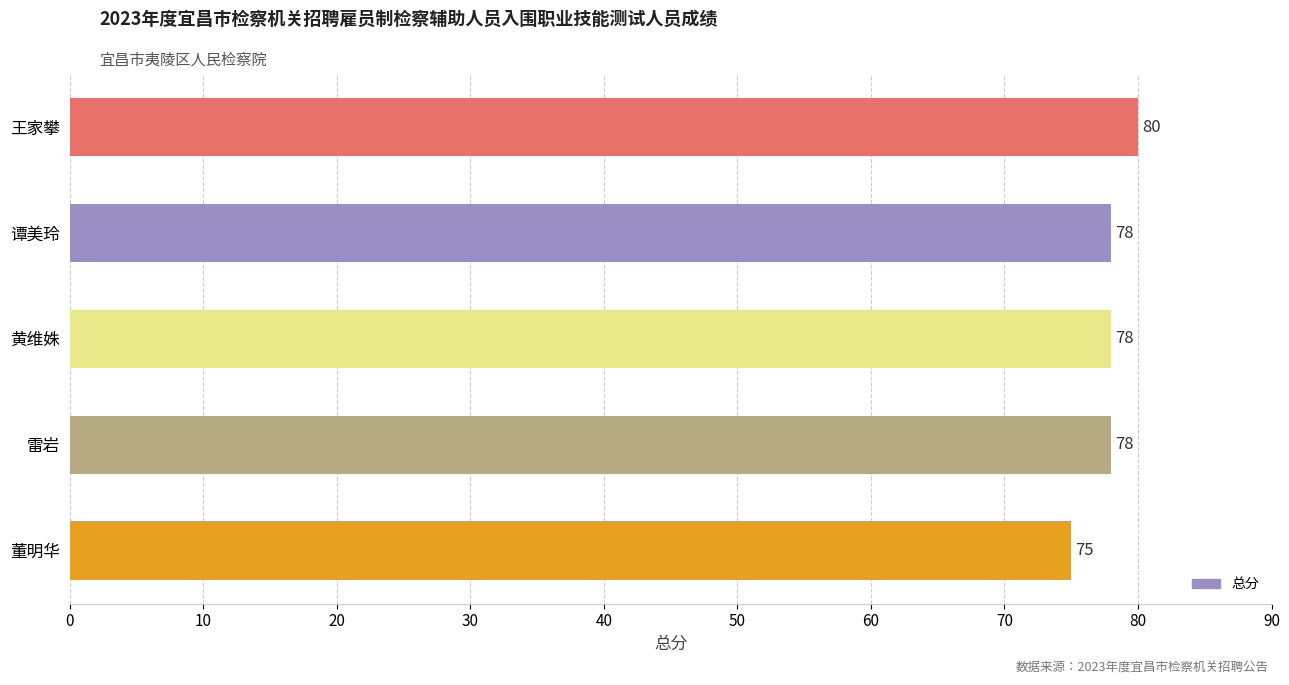

What is the sum of the values at 黄维姝 and 雷岩?

156